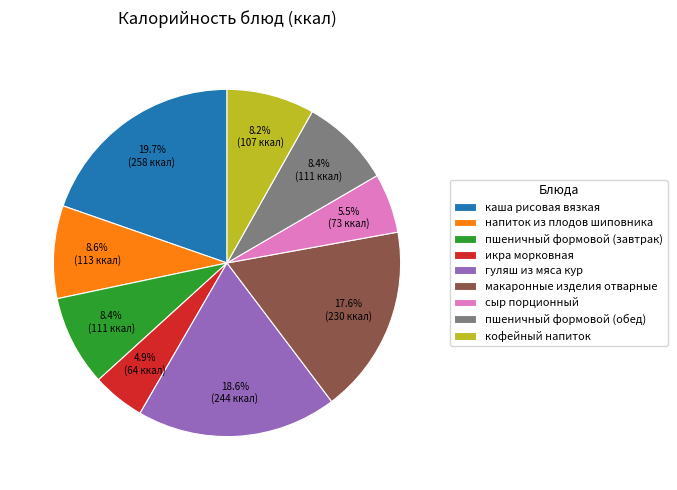

The каша рисовая вязкая slice represents 20% of the pie. True or false?

True